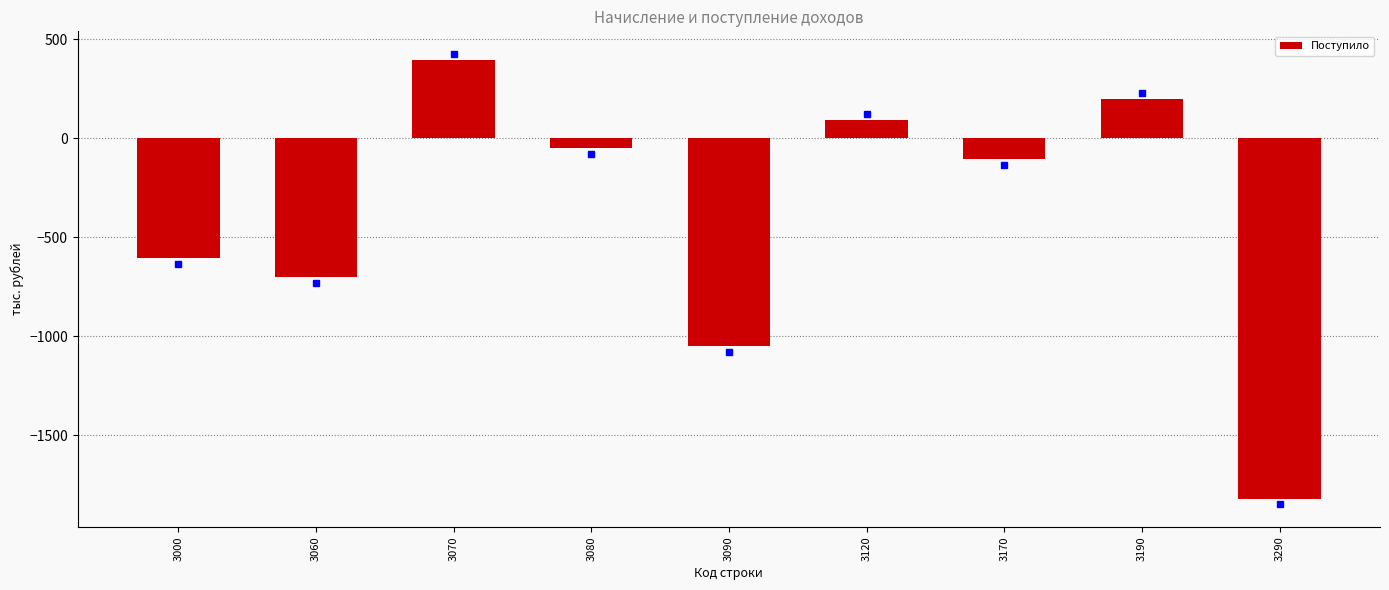

Which category has the lowest value across all series?

3290